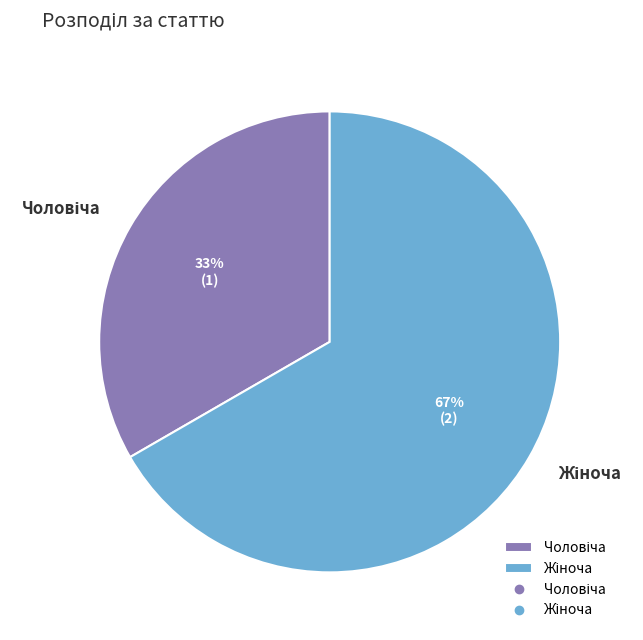

Count the number of slices in the pie.

2